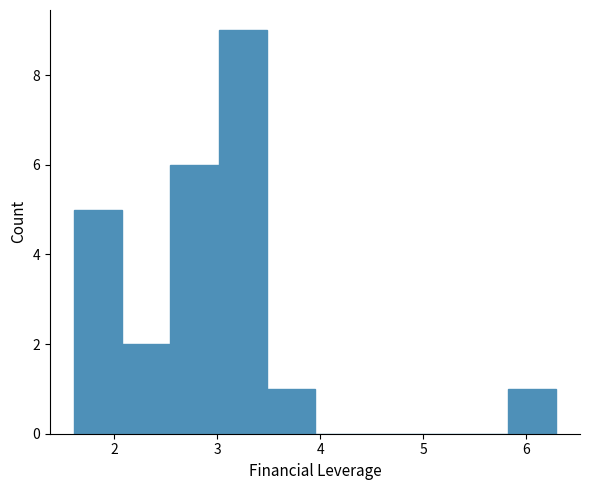

Reading left to right, list every bar in this chart as the range it spans on the x-axis followed by its height. Neither the bar edges nor the heights are printed on the chart, so give them approximately, as read against the axes.

1.6 to 2.1: 5
2.1 to 2.5: 2
2.5 to 3.0: 6
3.0 to 3.5: 9
3.5 to 4.0: 1
4.0 to 4.4: 0
4.4 to 4.9: 0
4.9 to 5.4: 0
5.4 to 5.8: 0
5.8 to 6.3: 1